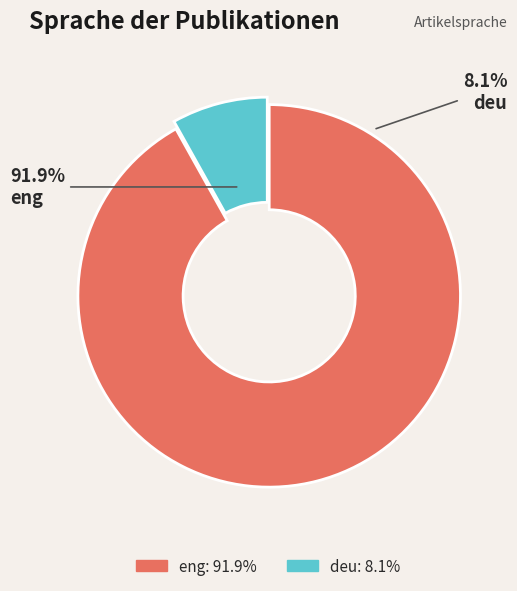

Which category has the smallest portion of the pie?

deu